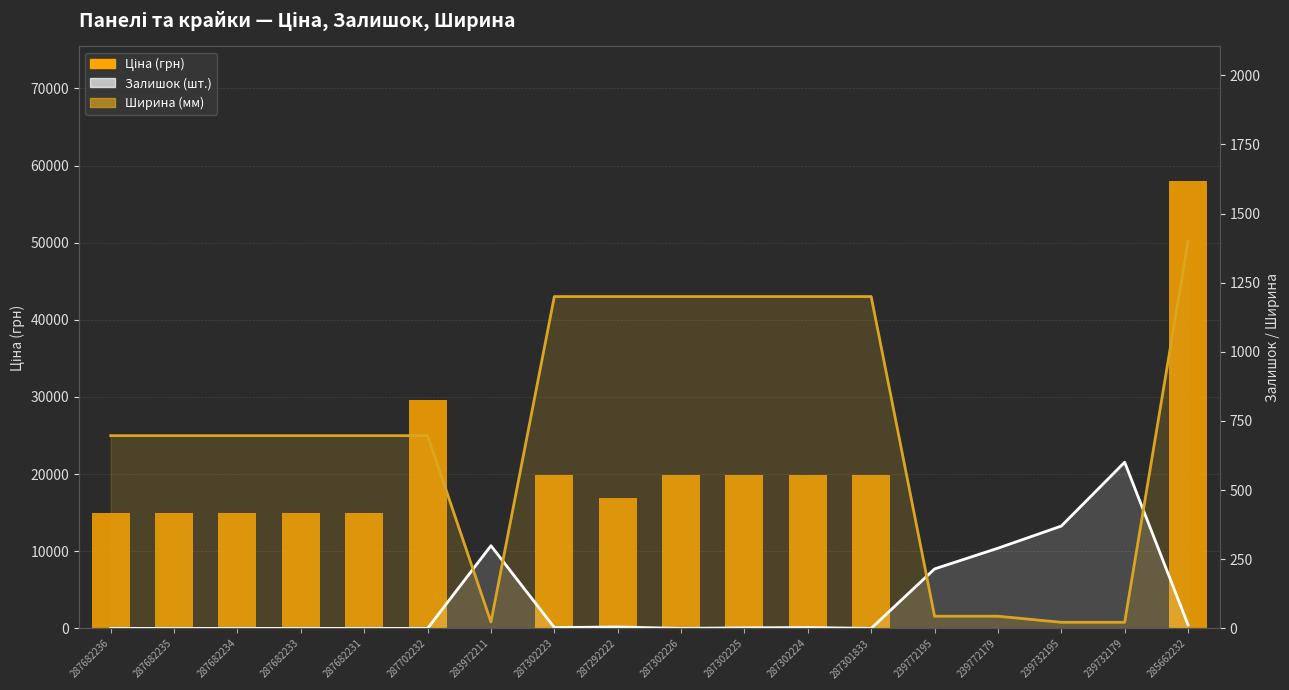

Reading left to right, extract all data points from this chart.

Ціна (грн): 15019.2	15019.2	15019.2	15019.2	15019.2	29548.9	32.0	19831.1	16863.2	19831.1	19831.1	19831.1	19831.1	113.3	113.3	56.7	56.7	58037.0
Залишок (шт.): 0.0	0.0	0.0	0.0	0.0	0.0	299.0	3.0	5.0	0.0	2.0	3.0	0.0	215.0	290.0	370.0	601.0	13.0
Ширина (мм): 697.0	697.0	697.0	697.0	697.0	697.0	23.0	1200.0	1200.0	1200.0	1200.0	1200.0	1200.0	44.0	44.0	22.0	22.0	1400.0